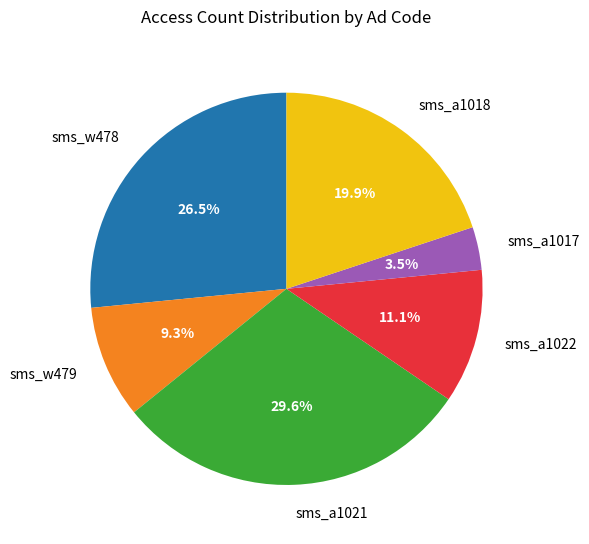

To the nearest percent, what is the difference between the largest and smallest slice percentages?

26%